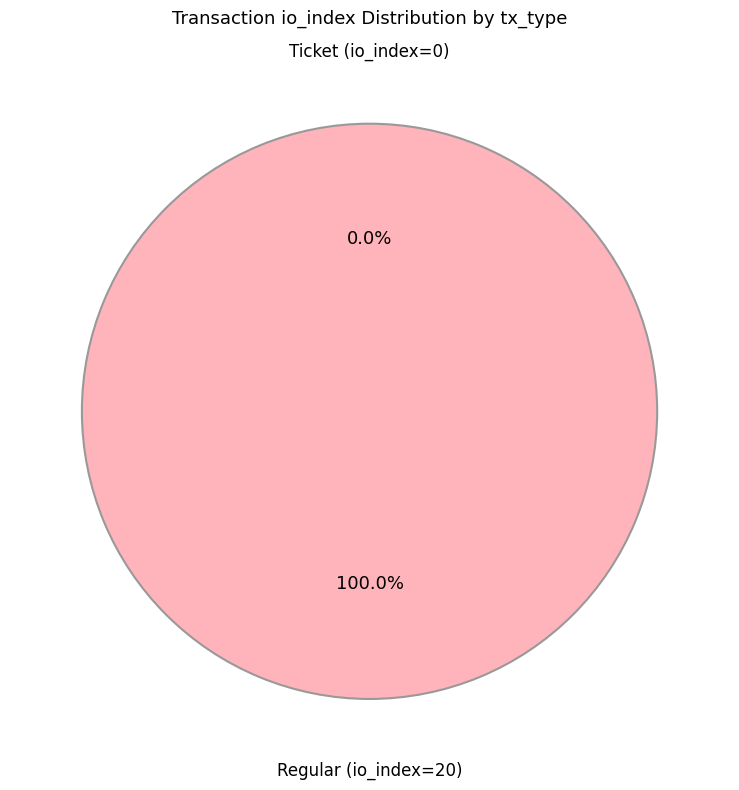

Which category has the smallest portion of the pie?

Ticket (io_index=0)